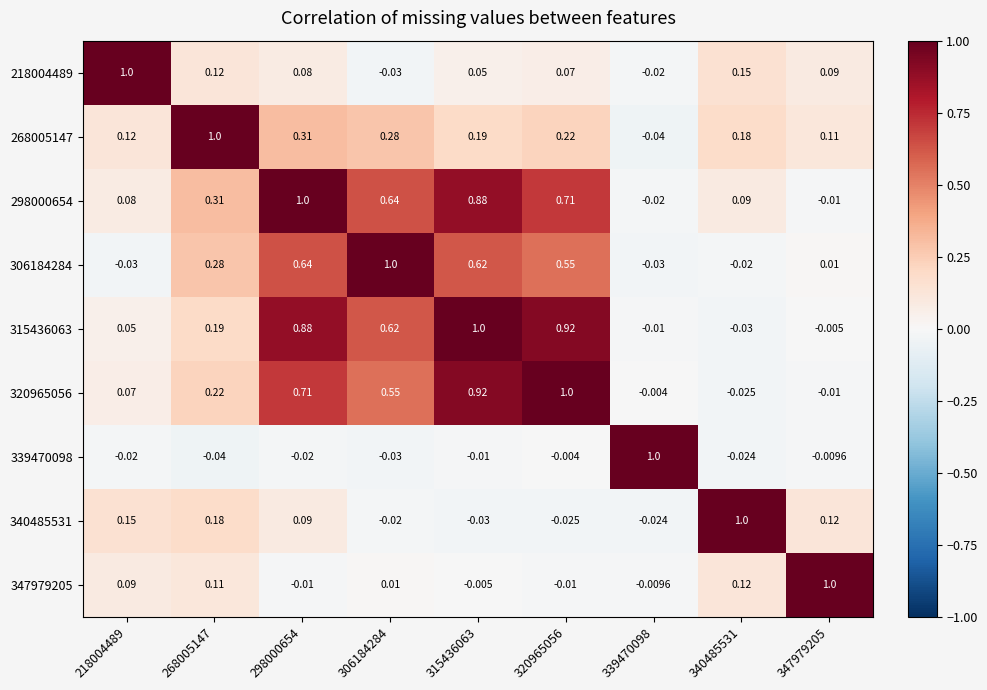

Count the number of categories in the chart.

9